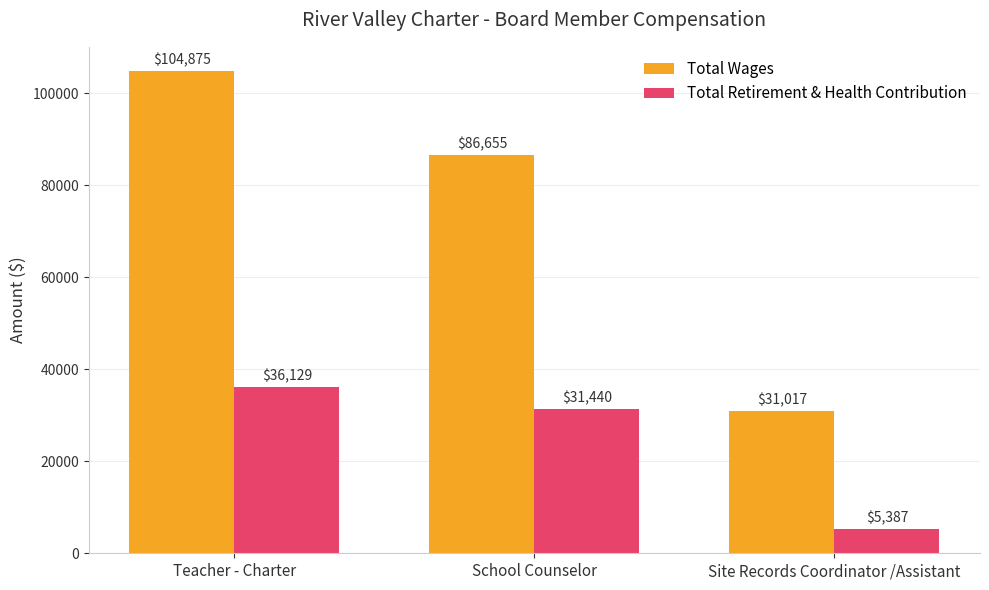

Reading right to left, what are all the values shown in this chart?

Total Wages: 31017	86655	104875
Total Retirement & Health Contribution: 5387	31440	36129